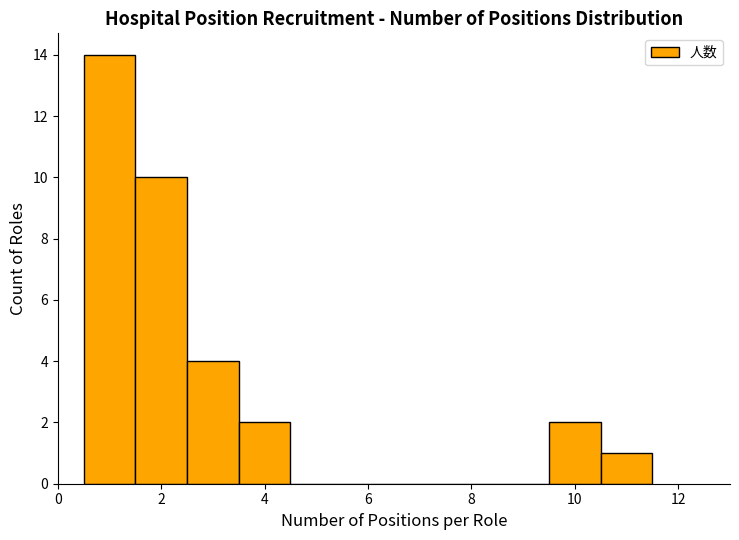

How tall is the bar that spans 3.5 to 4.5 on the x-axis? Neither the bar edges nor the heights are printed on the chart, so give them approximately, as read against the axes.

2